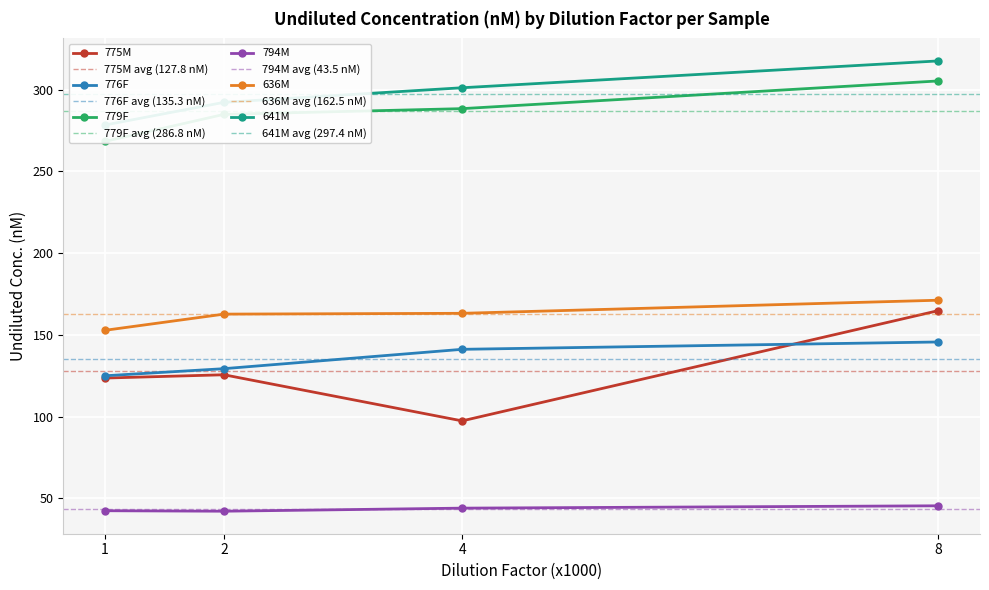

Is it true that Dilution (in thousands) equals 6.5 at 2?

False